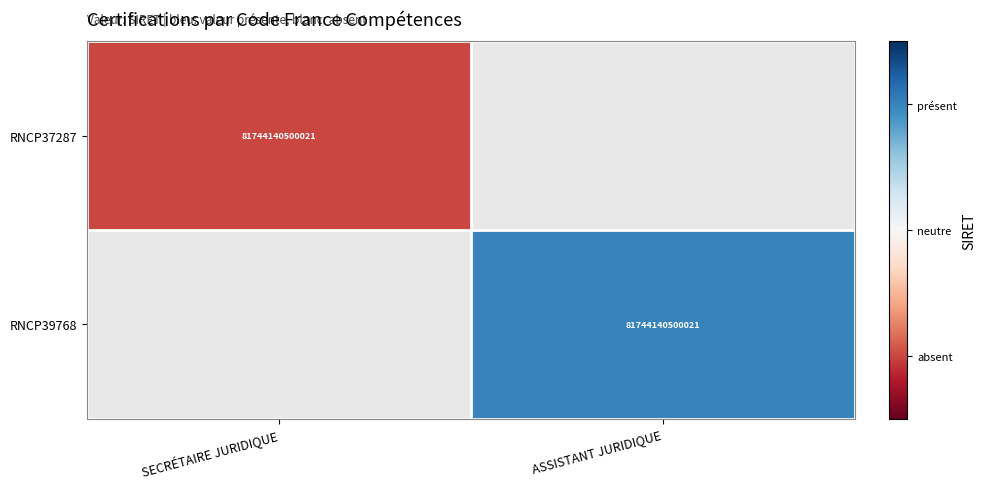

Is it true that RNCP39768 equals 133297453892784 at ASSISTANT JURIDIQUE?

False